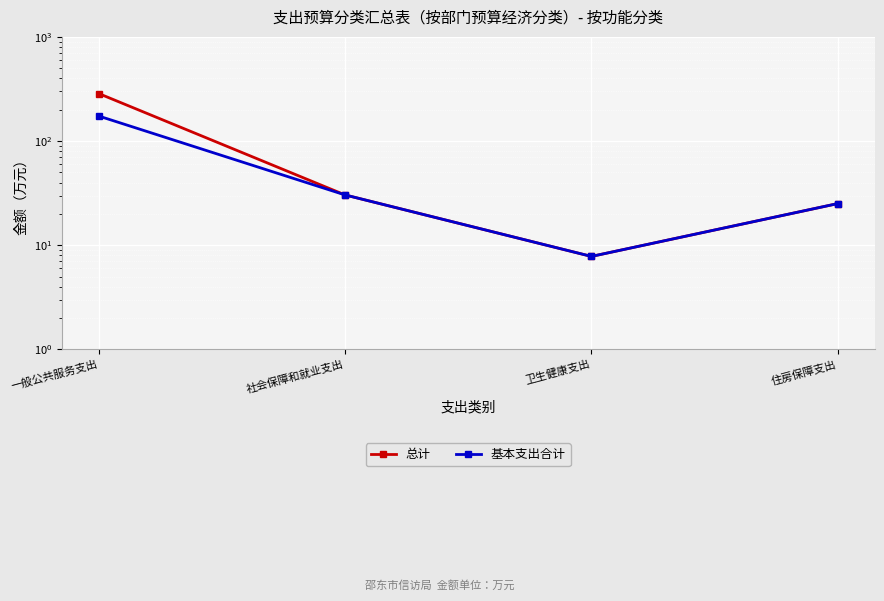

How many lines are shown in the chart?

2